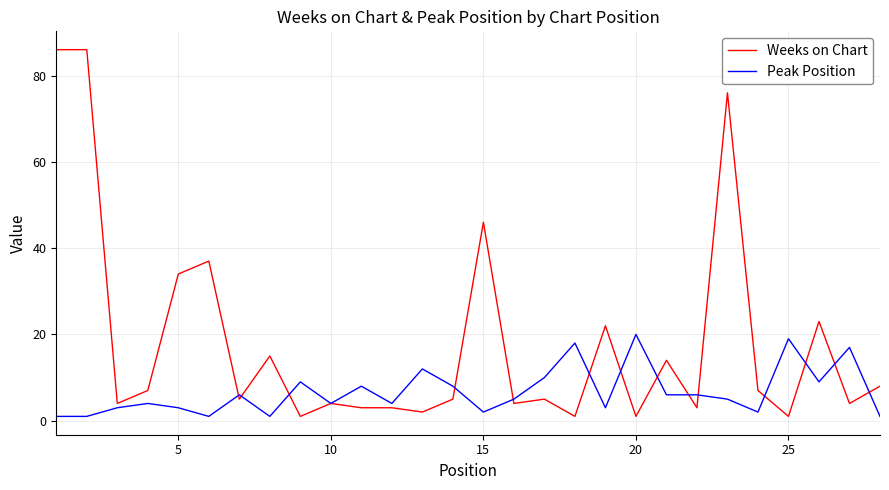

List the series in order of their overall mean, lowest first.

Peak Position, Weeks on Chart